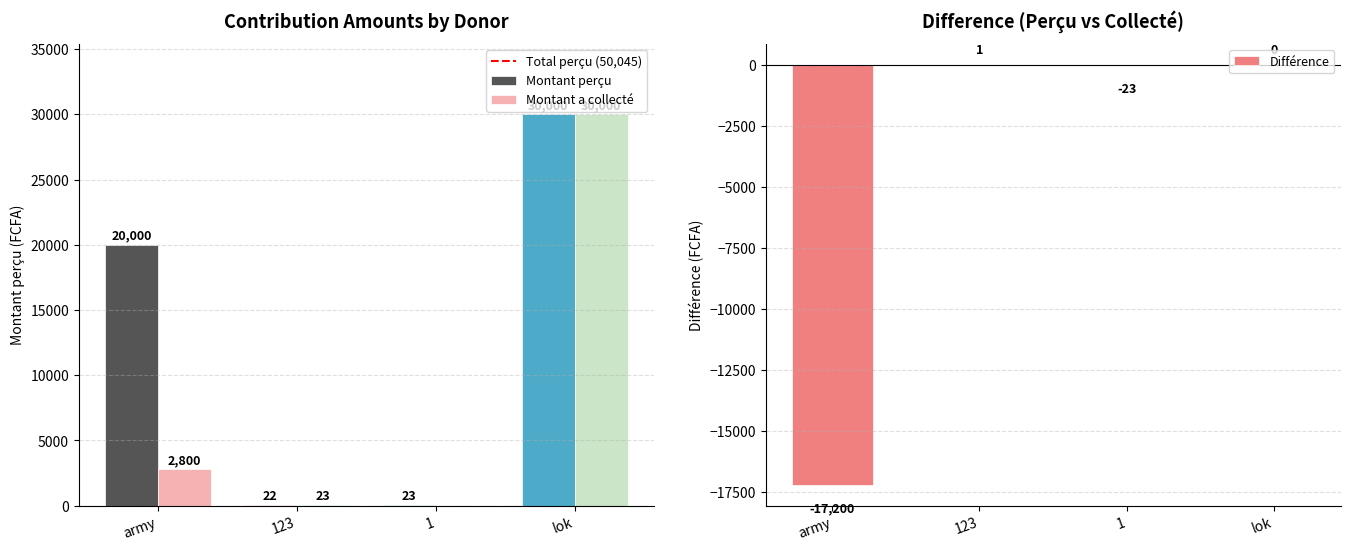

Rank the categories by Montant a collecté value from lowest to highest.

1, 123, army, lok